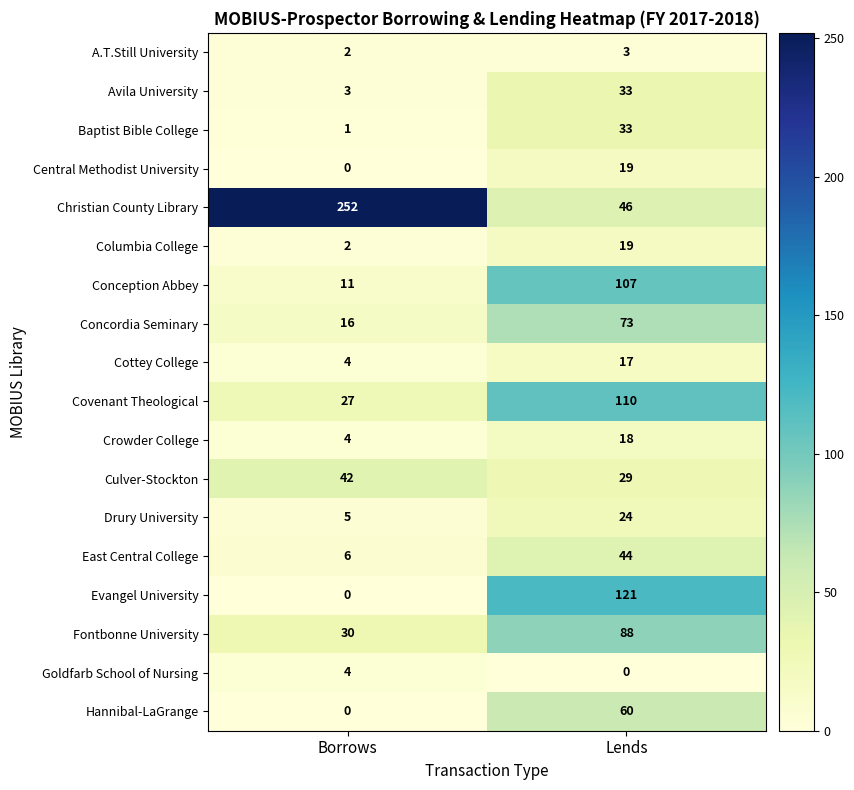

At which label is East Central College closest to 25?

Borrows